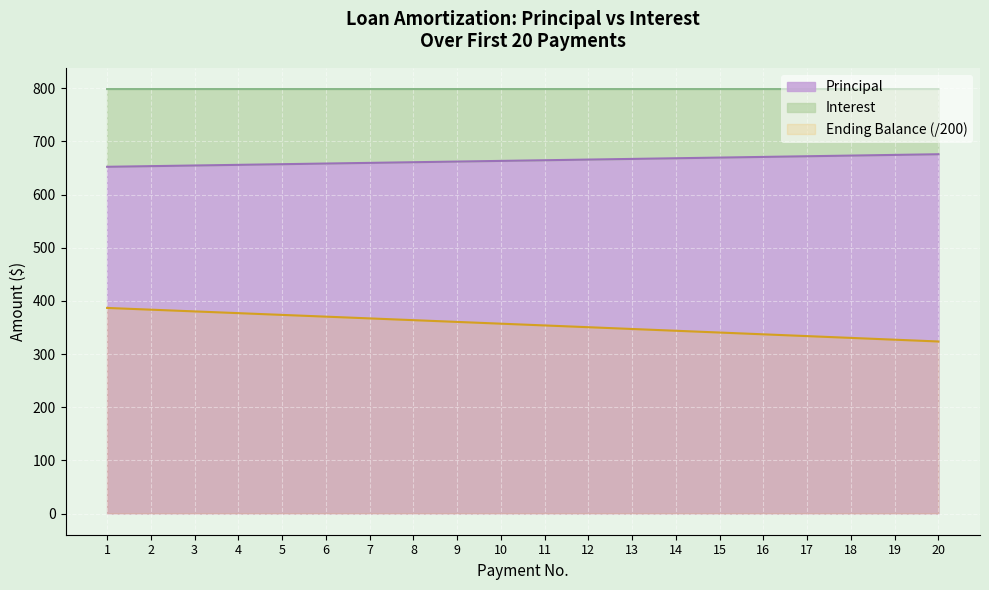

What is the difference between the Interest values at 15 and 11?

13.4